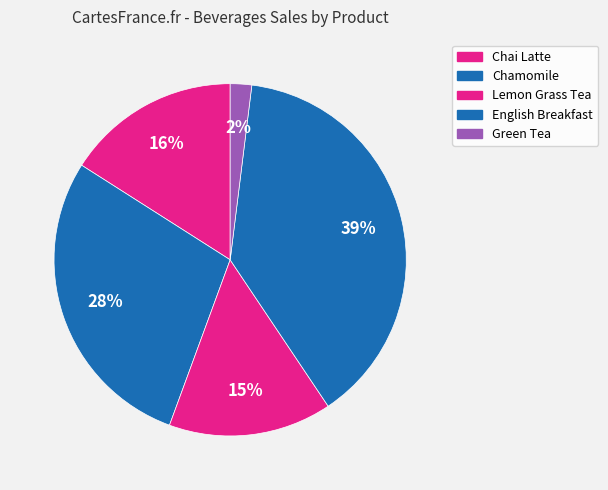

How many slices are in this pie chart?

5